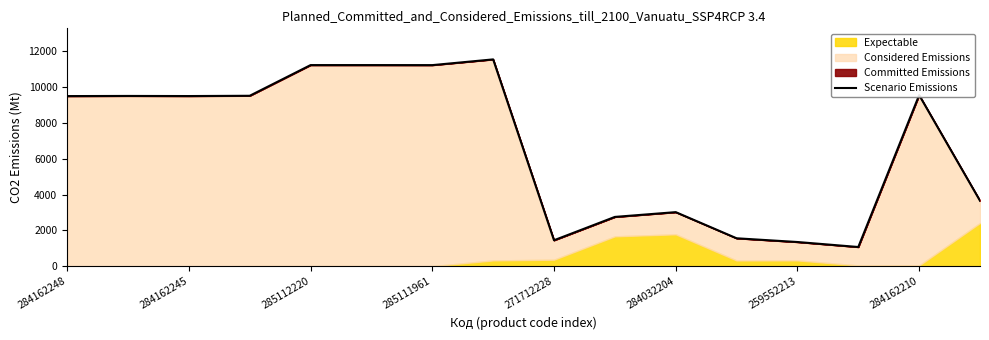

The value at 259552213 is 1358.6. True or false?

True